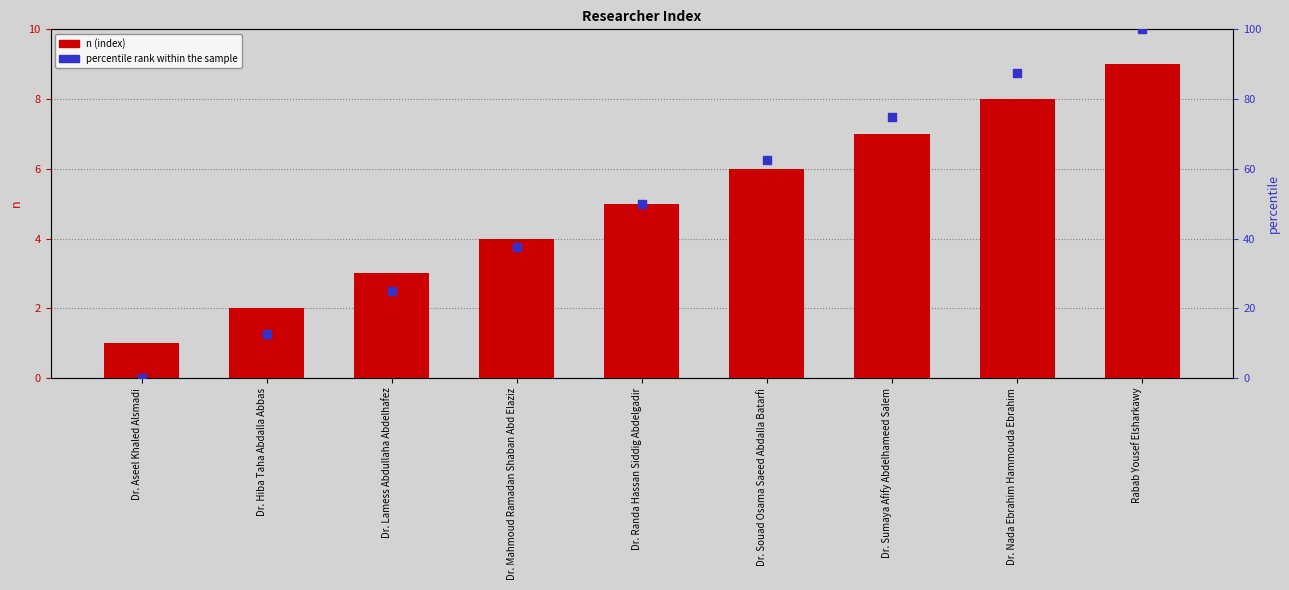

Which series has the widest spread of Y values?

percentile rank within the sample